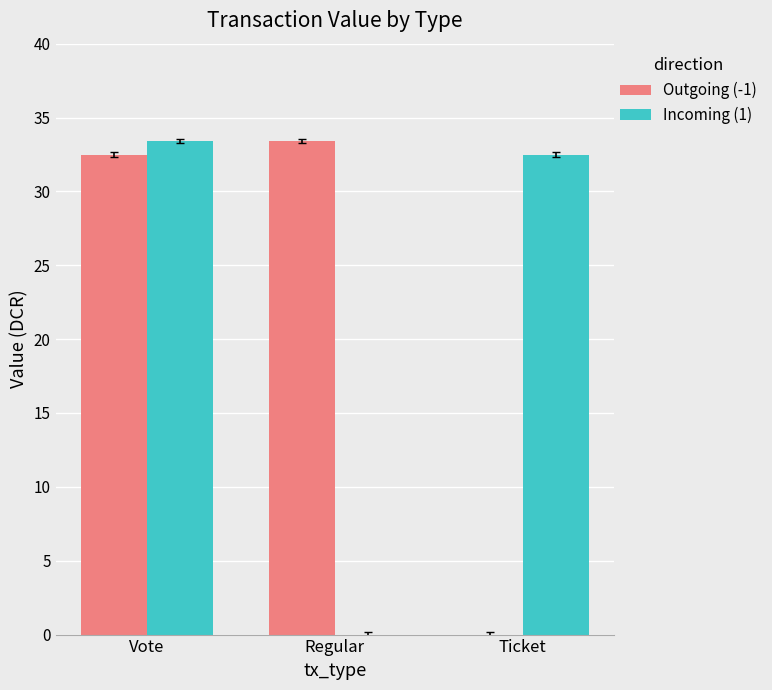

What is the maximum value shown in the chart?

33.4